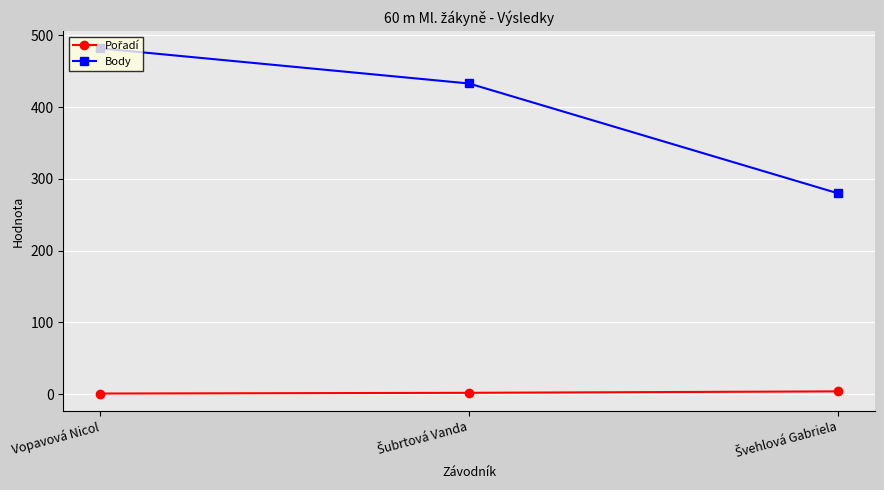

True or false: Body has a value of 482 at Vopavová Nicol.

True